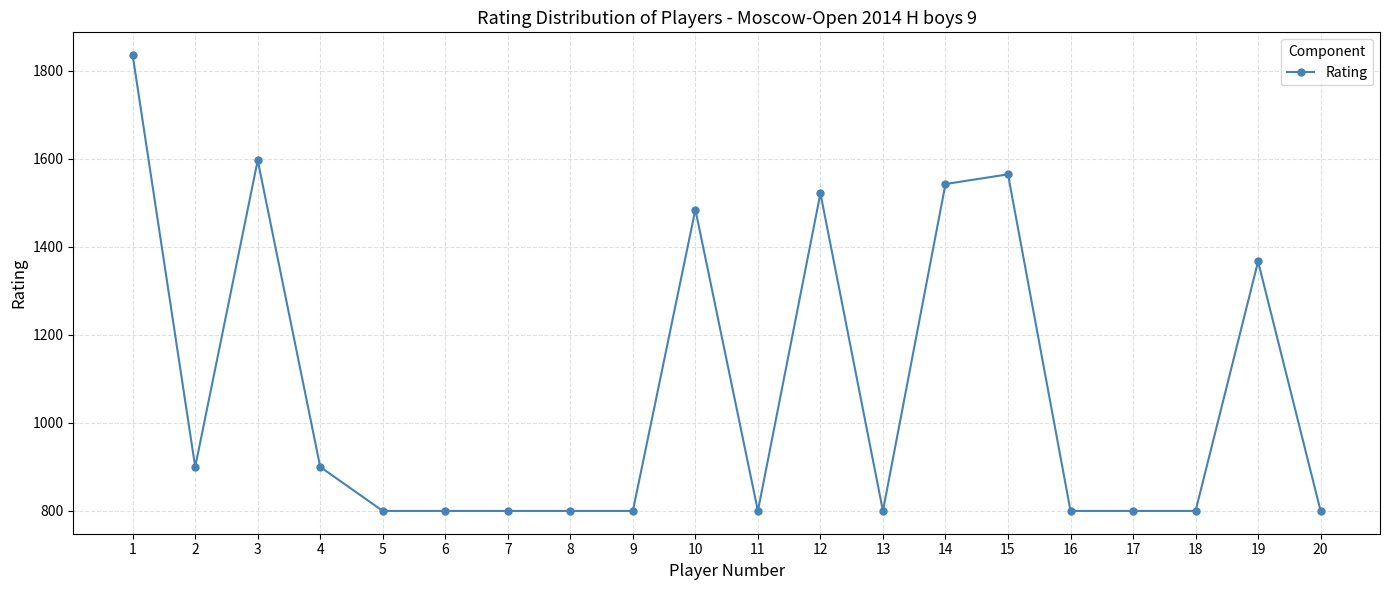

Does the chart display data point markers on the line(s)?

Yes